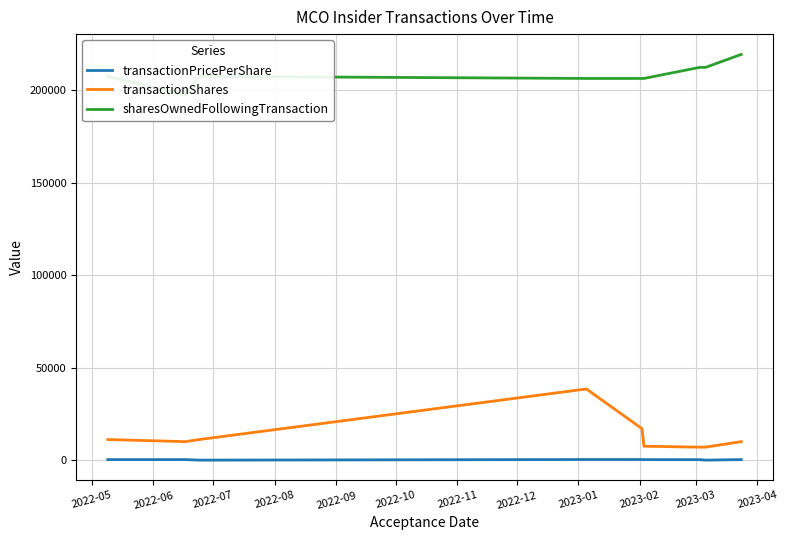

What is the average value of the transactionShares series?

13249.7